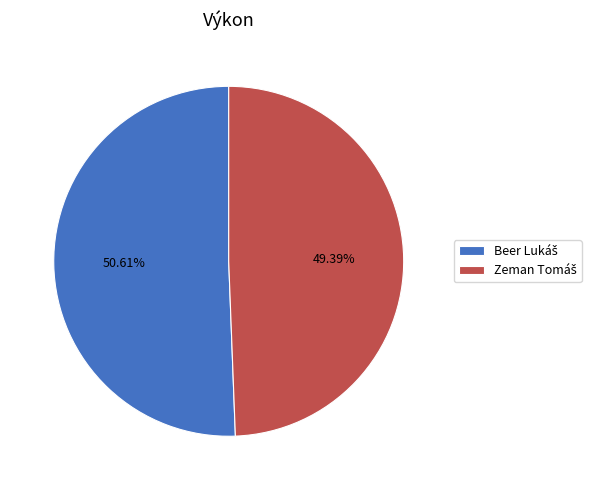

Is there a majority slice in this chart?

Yes